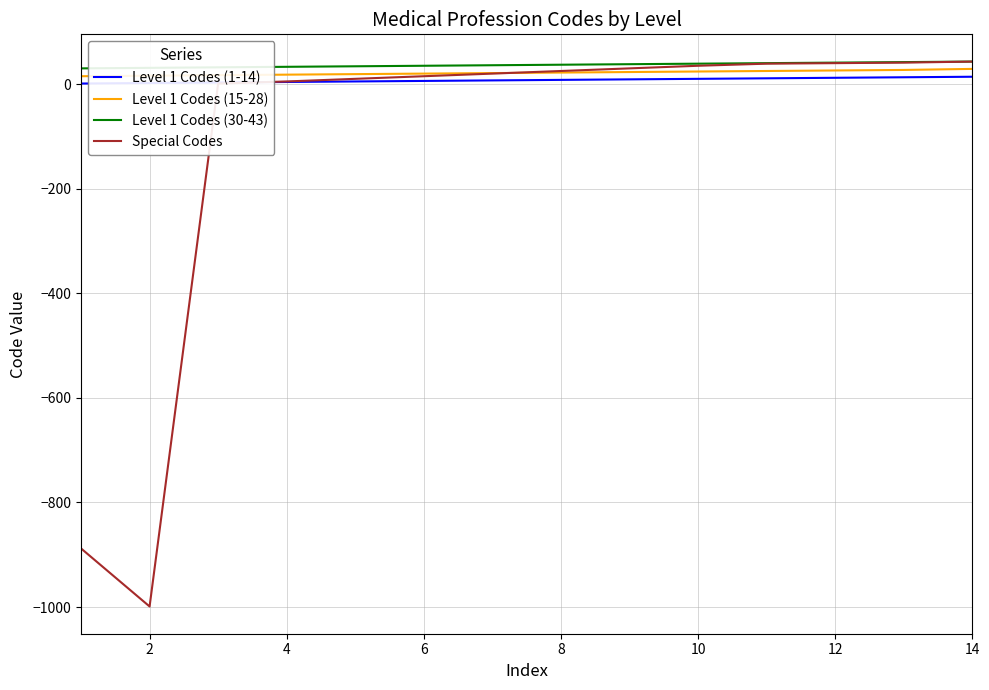

What is the highest value of the Special Codes series?

43